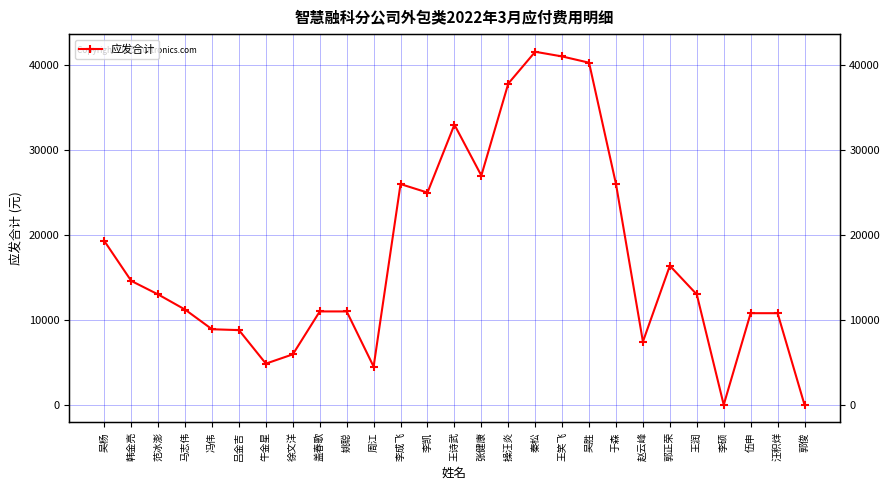

Read the value at 李成飞.

26000.0